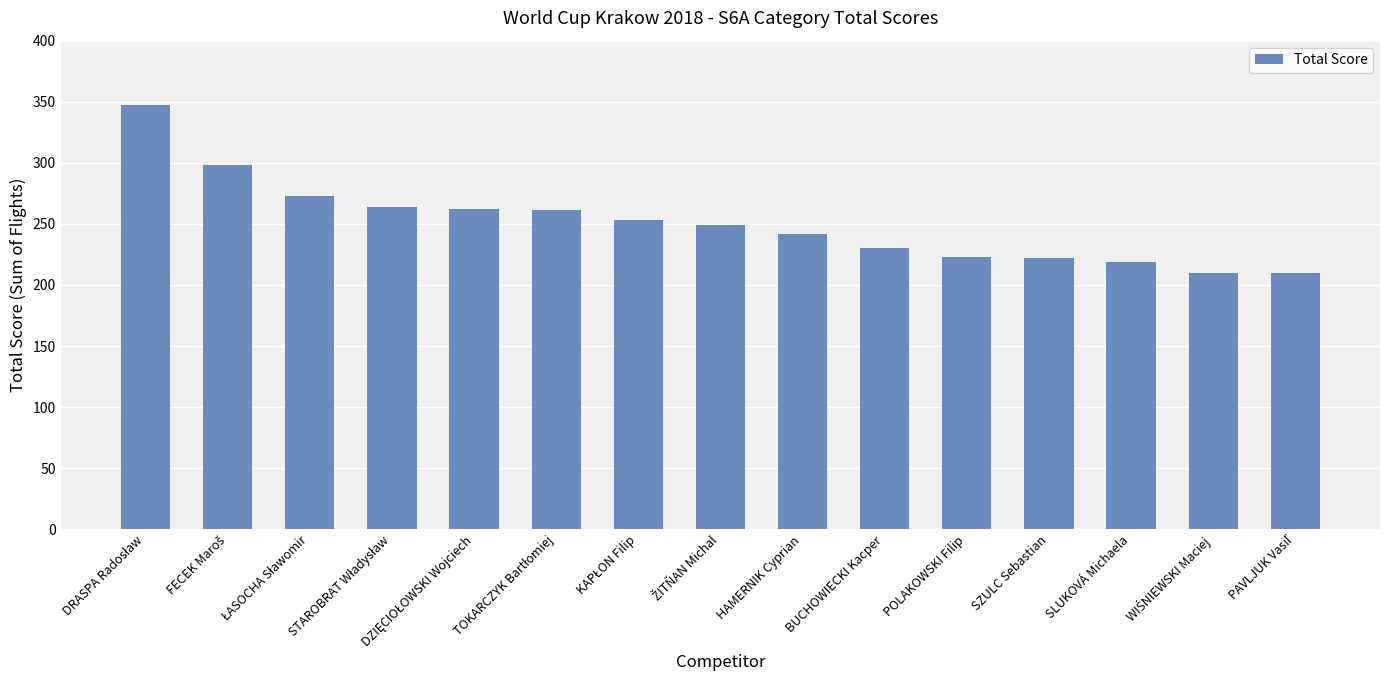

How many categories are shown in the chart?

15